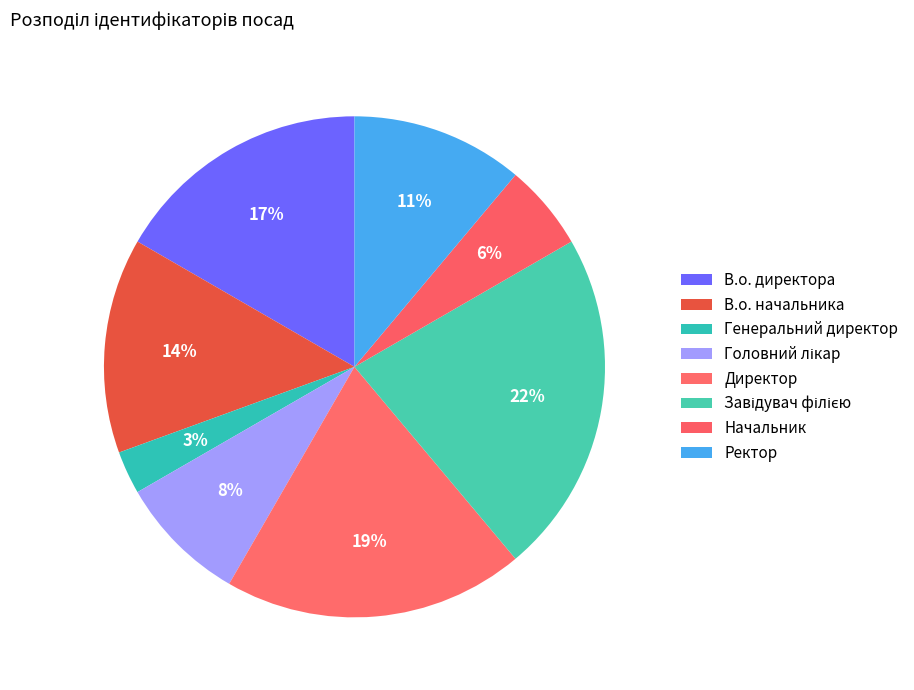

How many slices are in this pie chart?

8